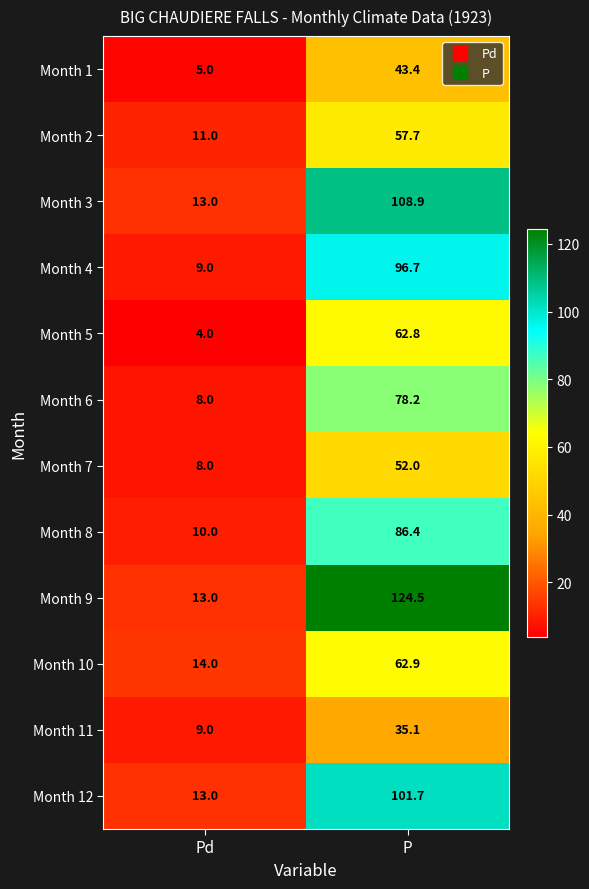

Rank the series by their maximum value, from lowest to highest.

Month 11, Month 1, Month 7, Month 2, Month 5, Month 10, Month 6, Month 8, Month 4, Month 12, Month 3, Month 9